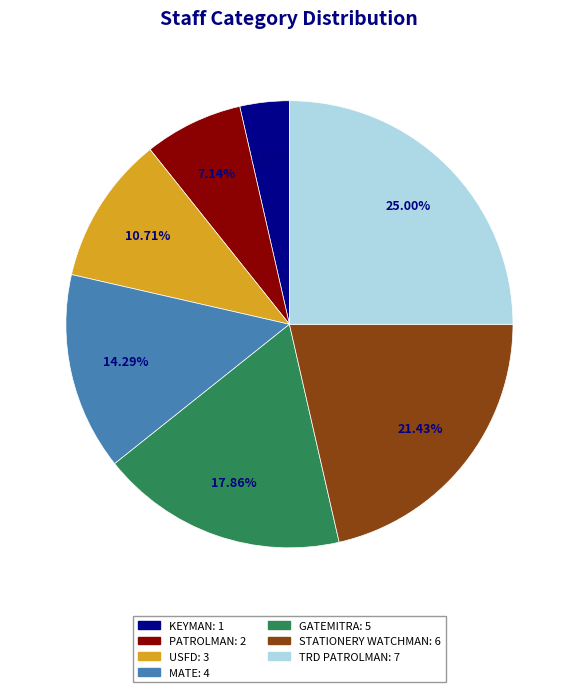

The KEYMAN slice represents 16% of the pie. True or false?

False